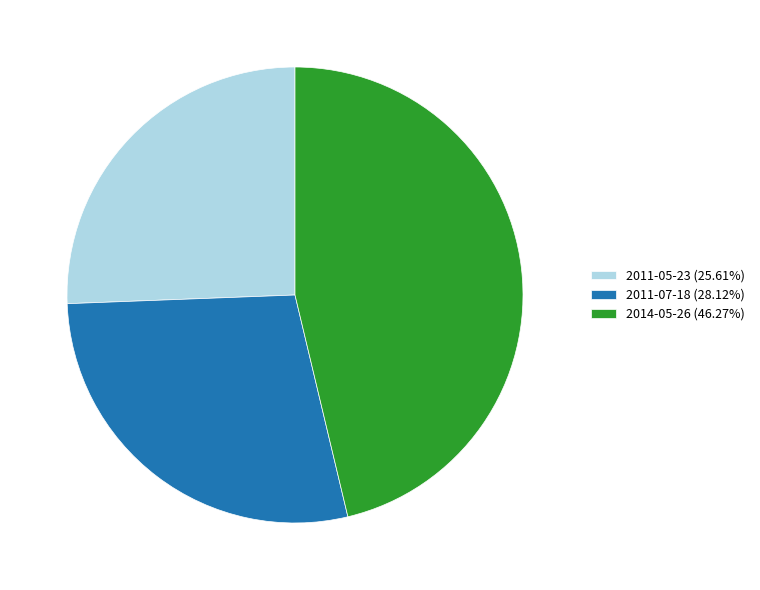

Approximately how many times larger is the value at 2014-05-26 (46.27%) compared to 2011-07-18 (28.12%)?

1.6